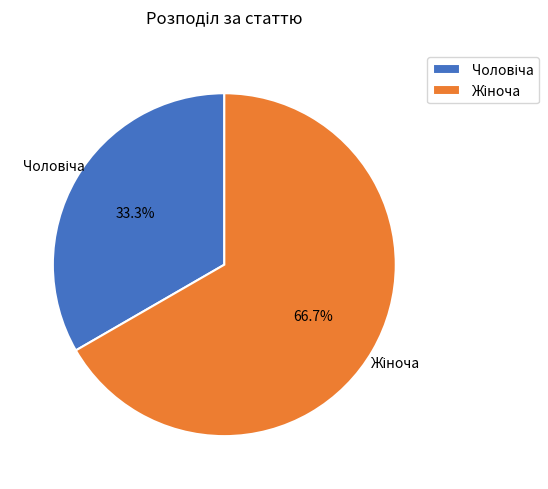

Is there a majority slice in this chart?

Yes